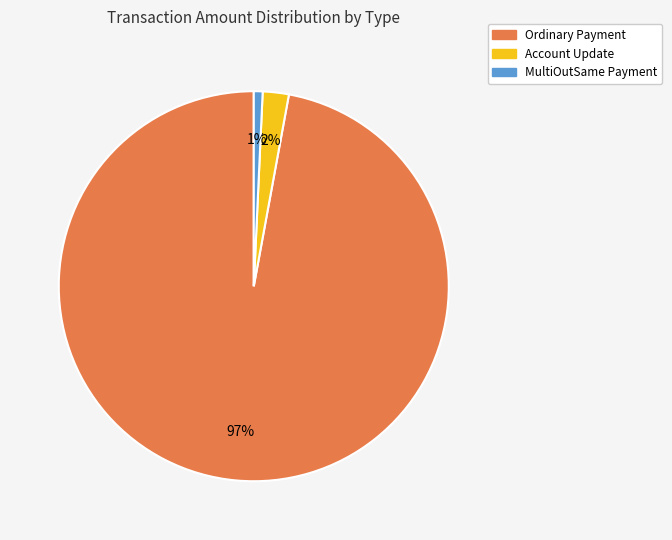

Which category has the biggest portion of the pie?

Ordinary Payment